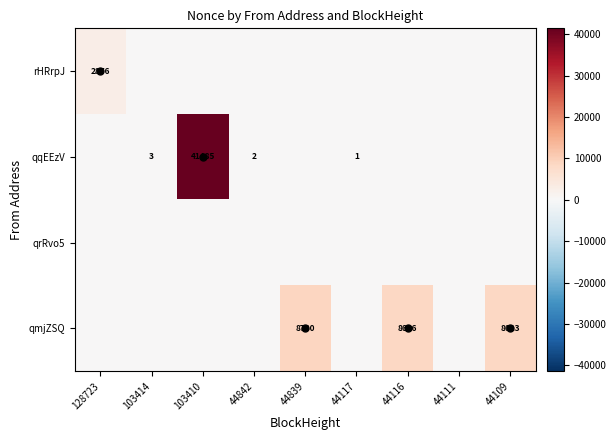

Count the number of data series in this chart.

4